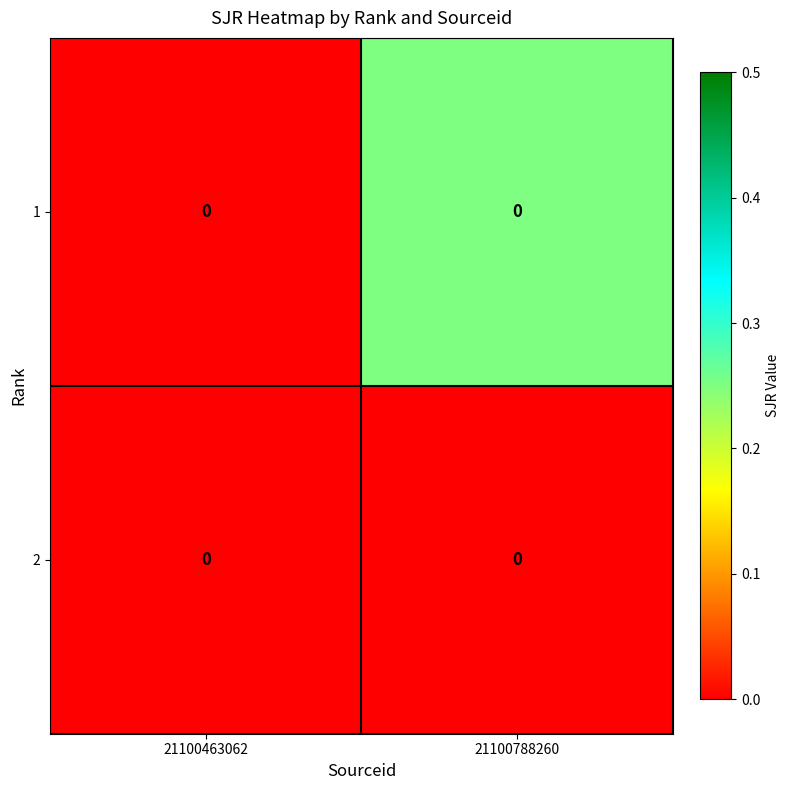

Count the number of categories in the chart.

2